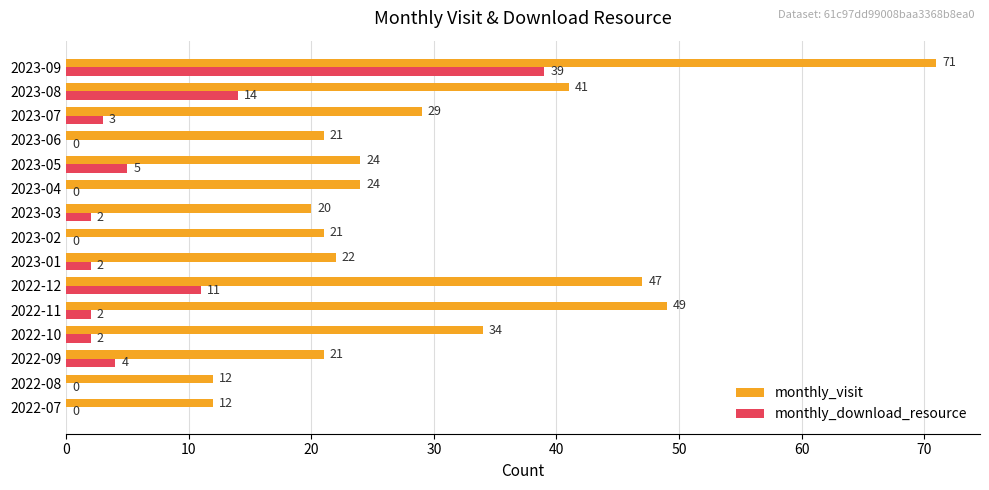

Which series changed the most between 2023-01 and 2023-06?

monthly_download_resource